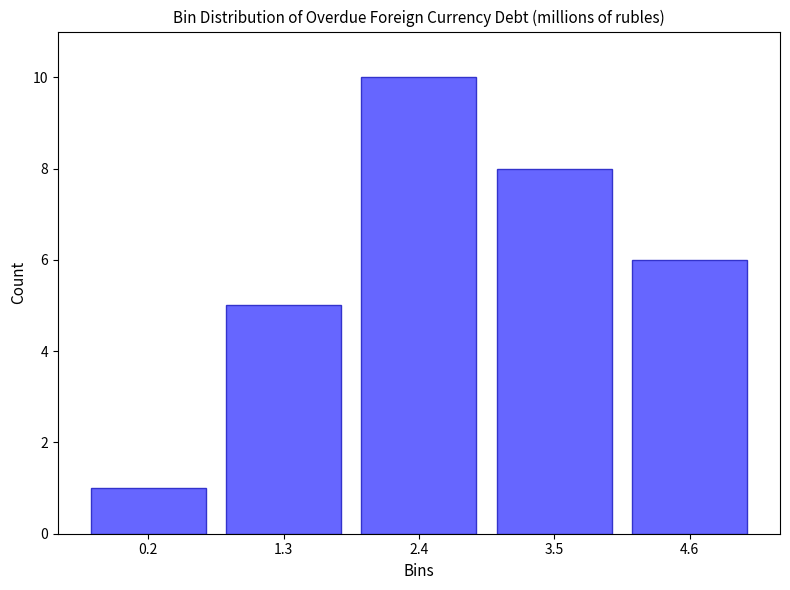

Over which range of the x-axis is the bar tallest?

1.8 to 3.0